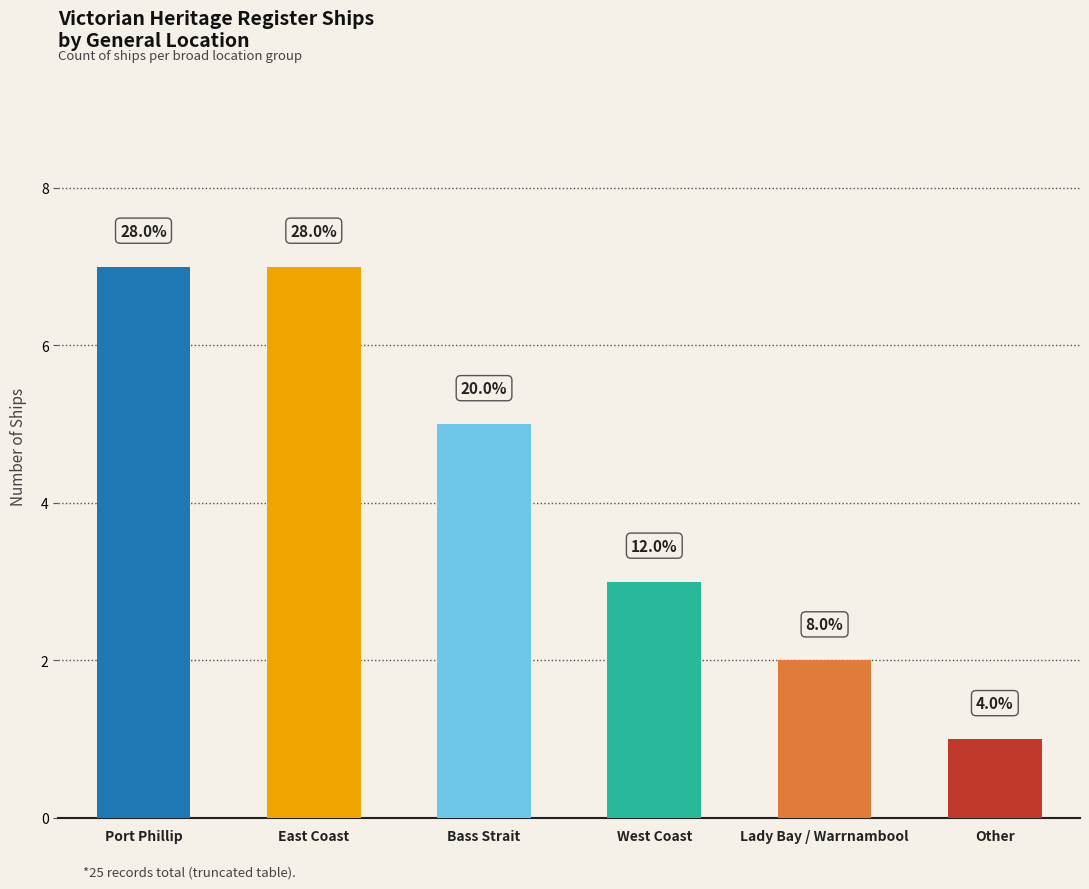

What is the sum of the values at Bass Strait and Lady Bay / Warrnambool?

7